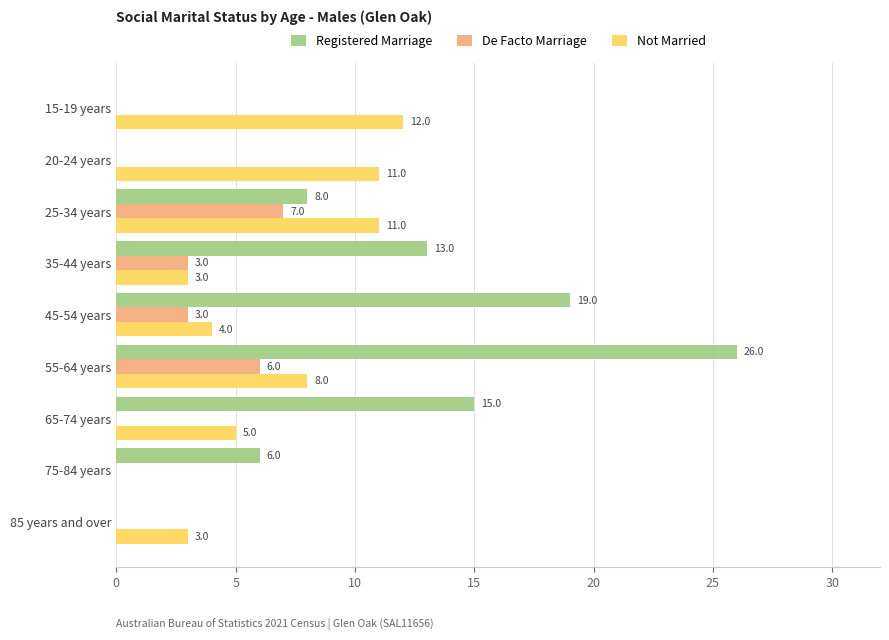

Where is Not Married nearest to the value 6?

65-74 years